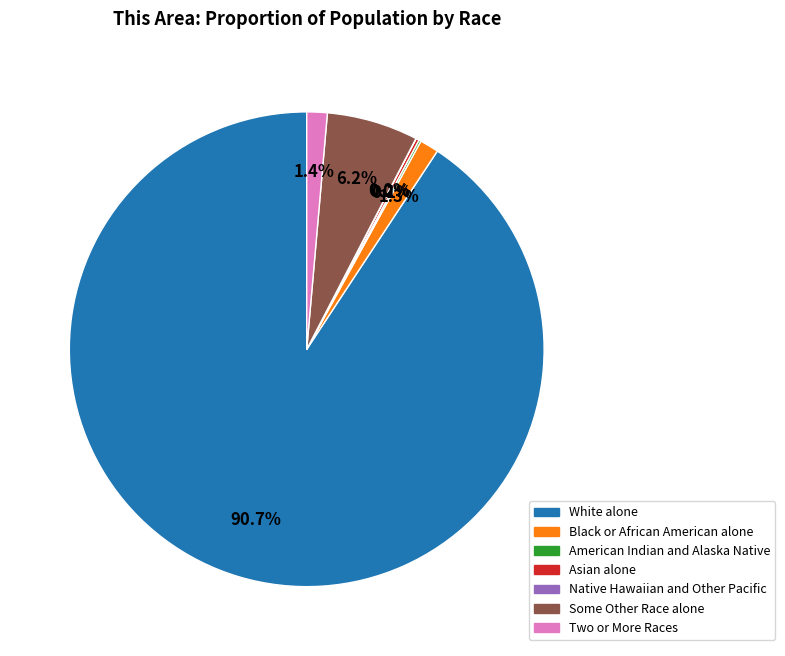

Is the sum of Some Other Race alone and Two or More Races greater than half?

No